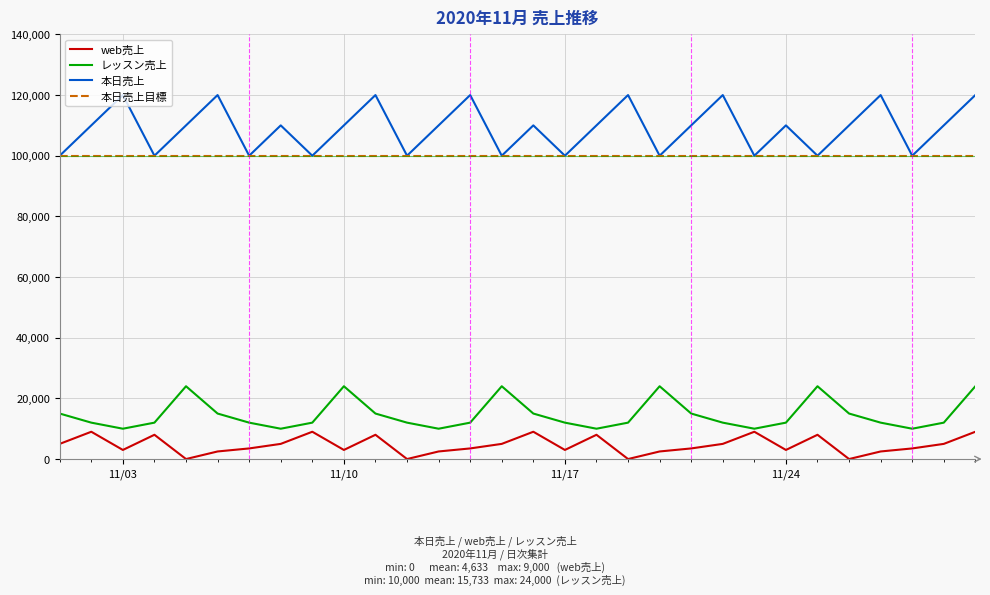

Which series has the largest total across all categories?

本日売上